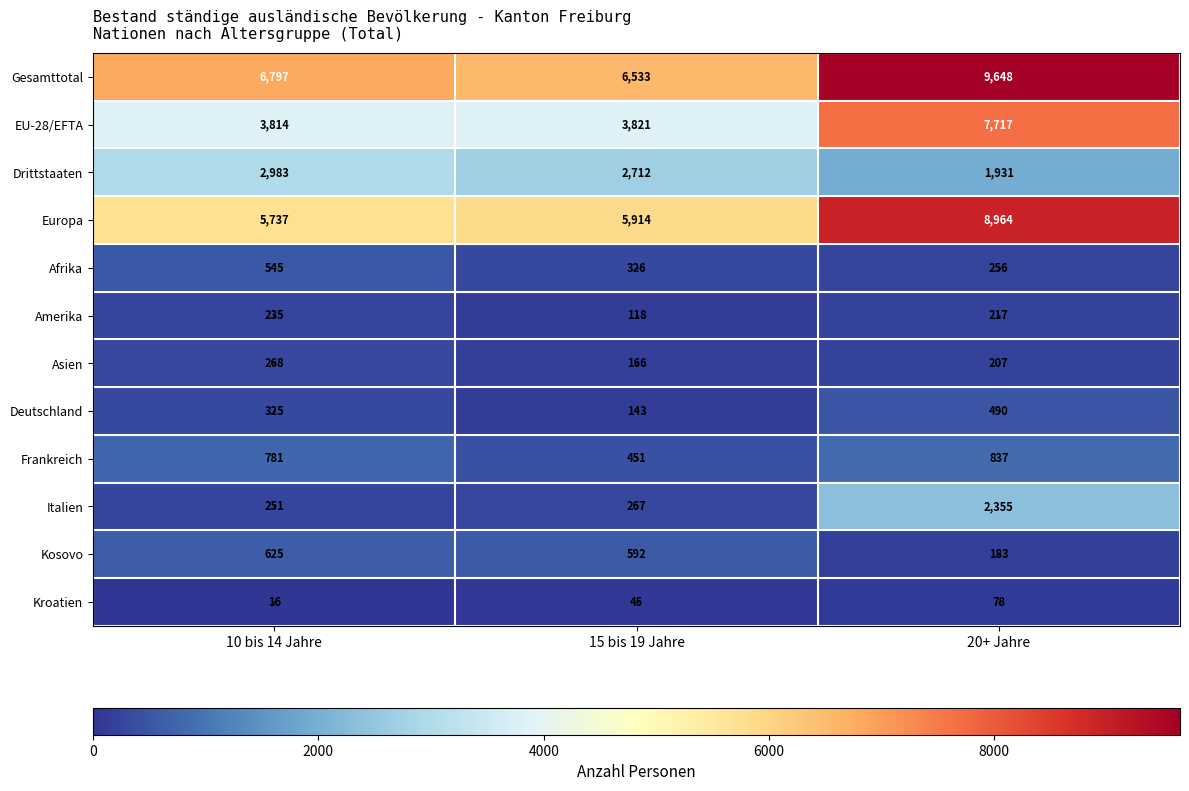

What is the maximum value shown in the chart?

9648